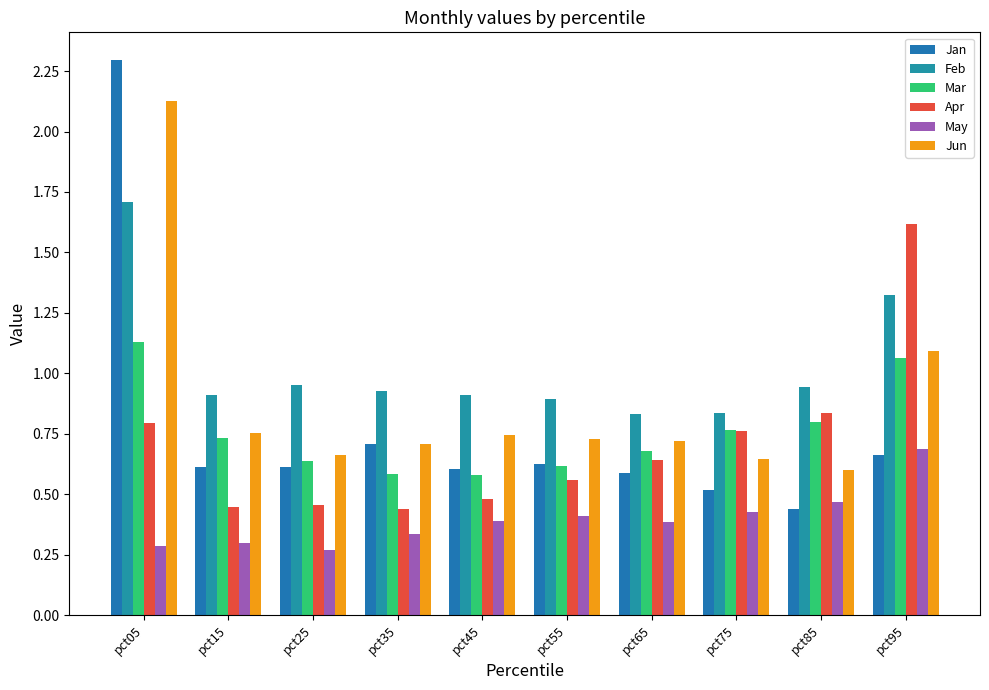

True or false: Jan has a value of 0.4 at pct85.

True